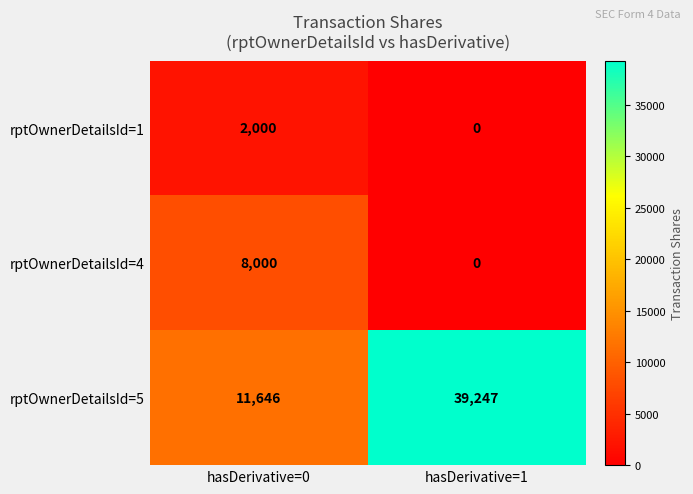

Reading left to right, what are all the values shown in this chart?

rptOwnerDetailsId=1: 2000	0
rptOwnerDetailsId=4: 8000	0
rptOwnerDetailsId=5: 11646	39247